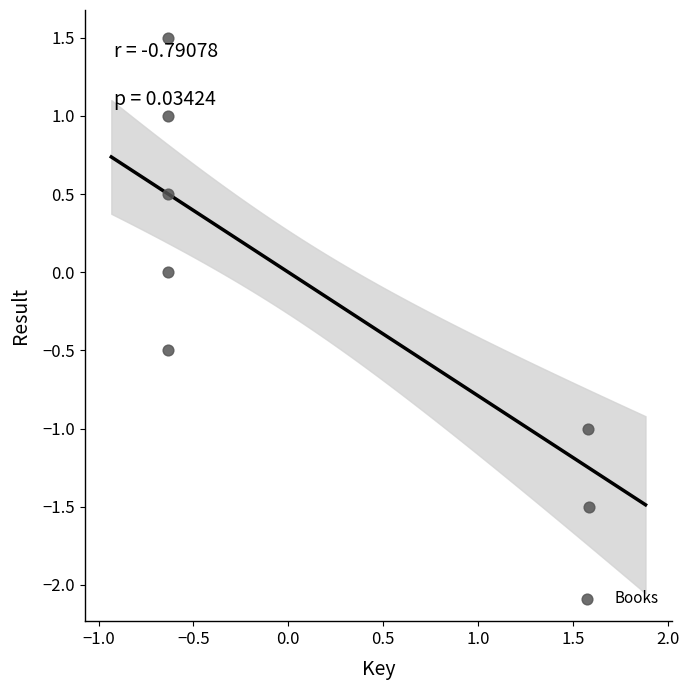

What is the range of Y values (max minus min)?

3.0